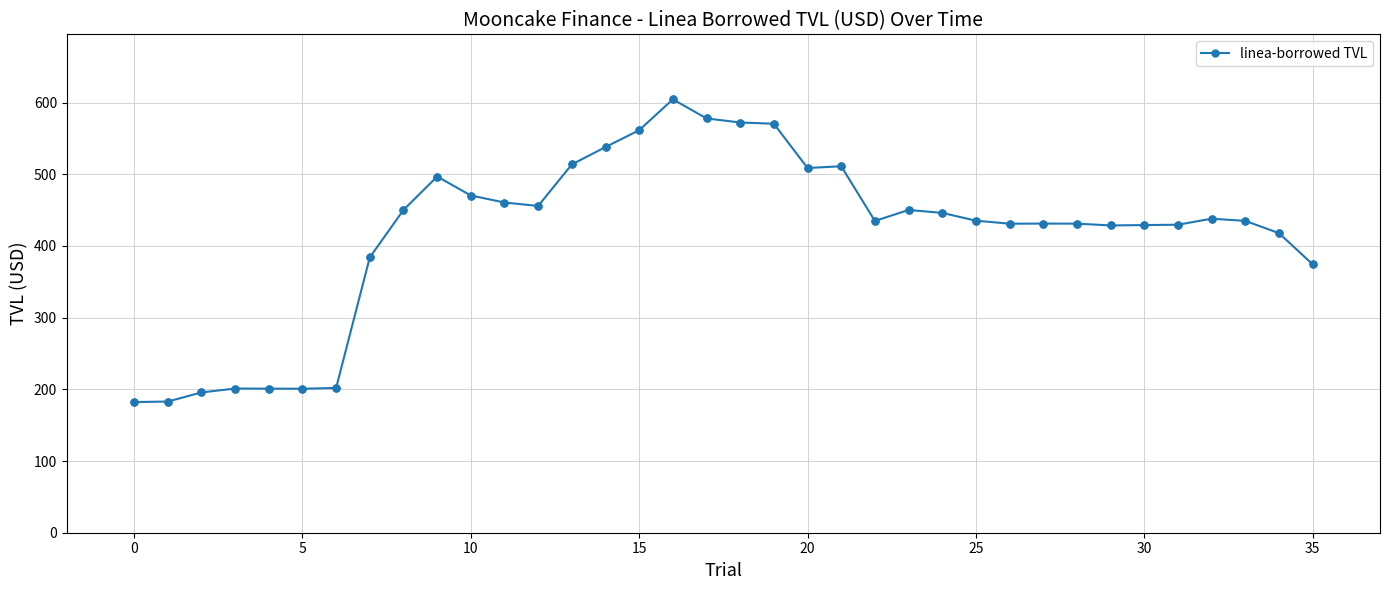

What is the greatest value displayed?

604.6